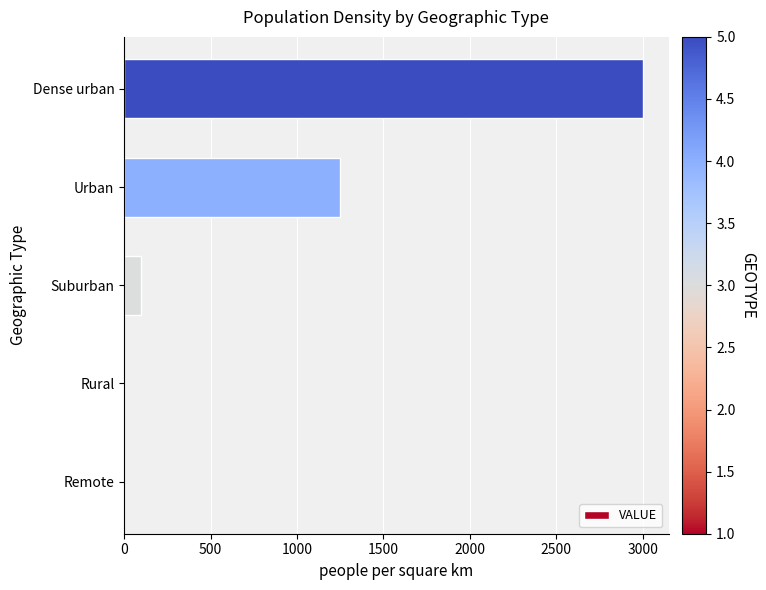

Is it true that the value at Suburban is 100.0?

True